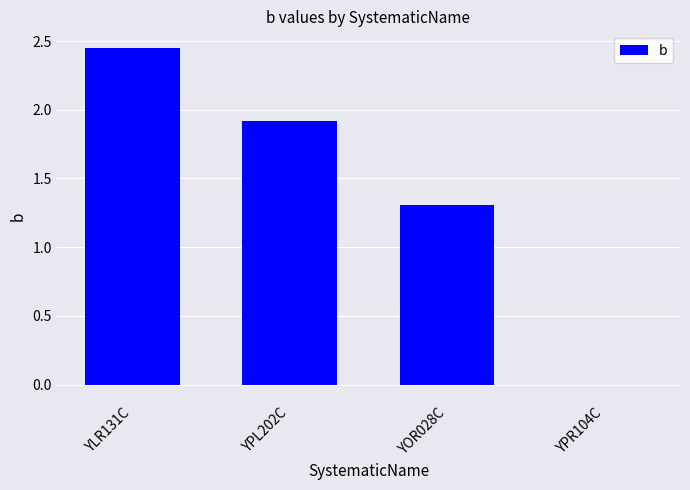

What is the approximate value at YPL202C?

1.9